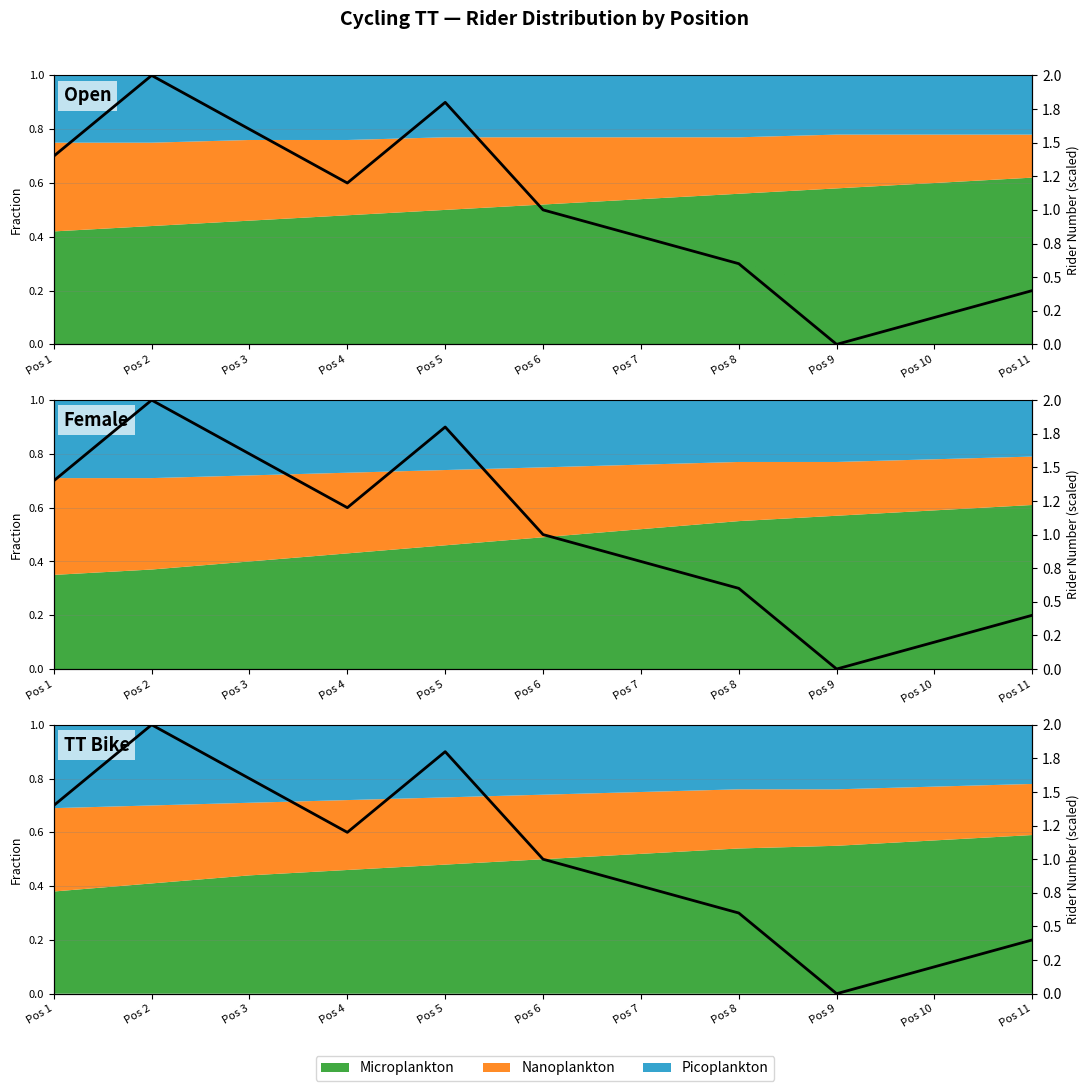

Is it true that the value at Pos 11 is 0.4?

True